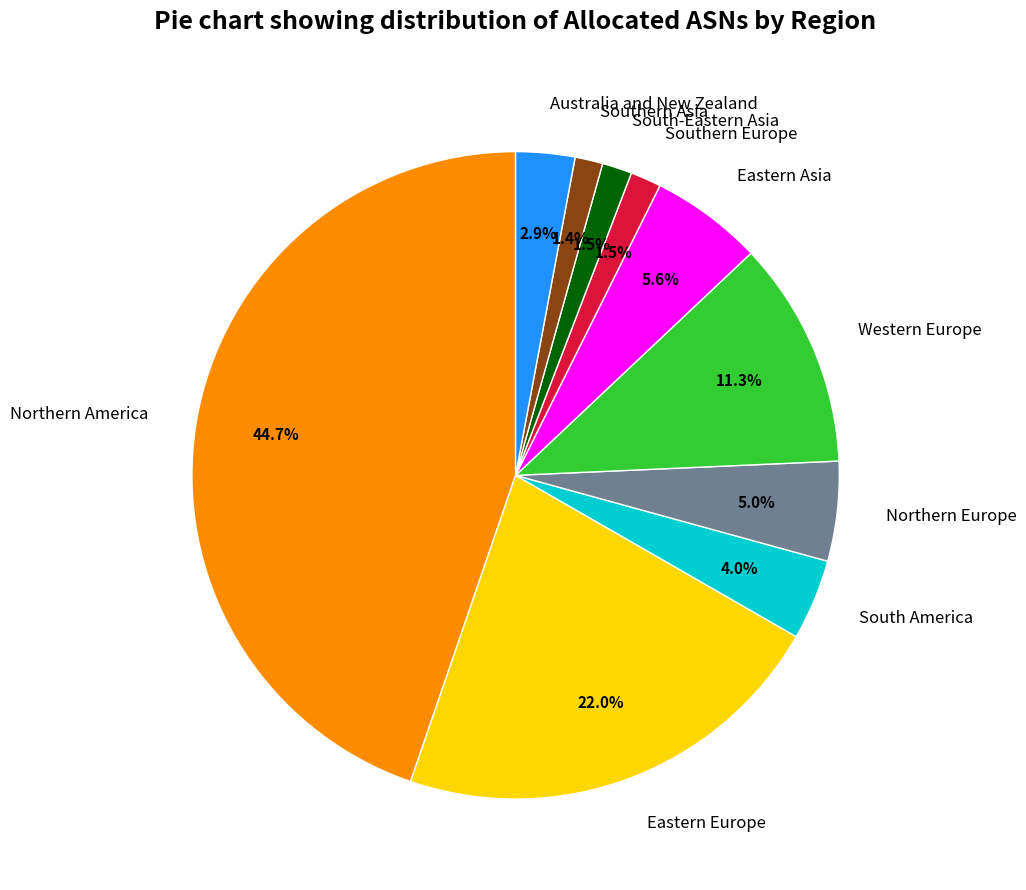

To the nearest percent, what is the combined percentage of Northern America and Eastern Asia?

50%